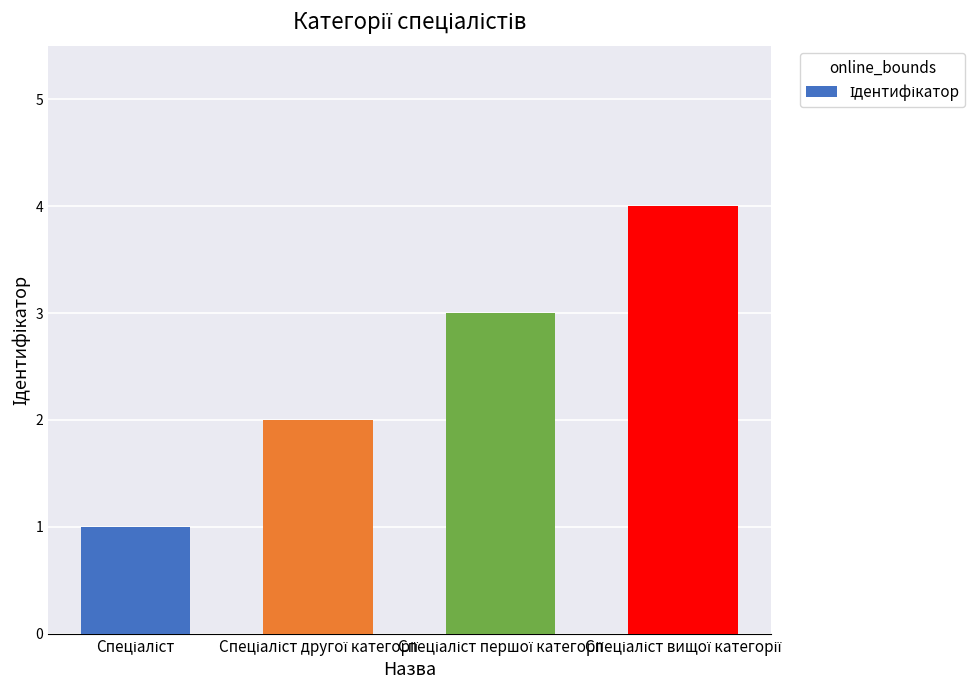

What is the difference between the maximum and minimum values?

3